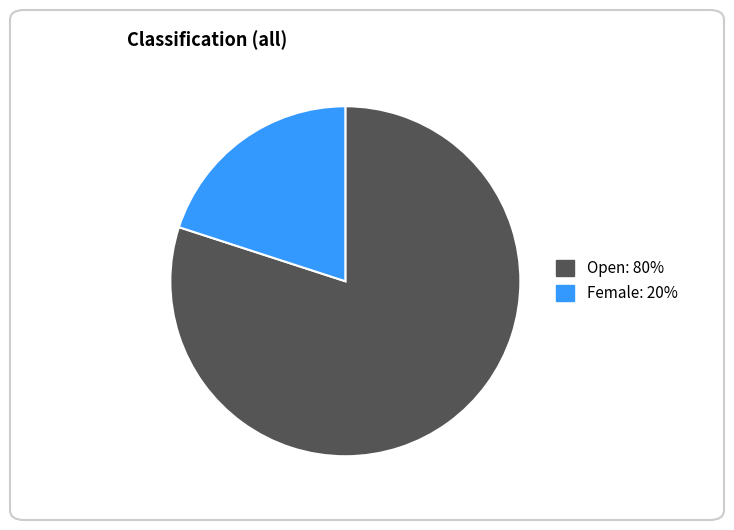

Rank the categories by value from highest to lowest.

Open, Female